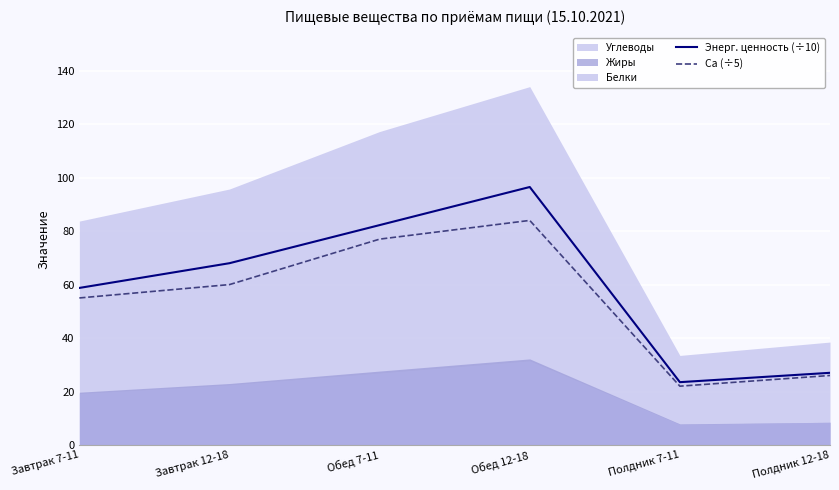

Is it true that Энерг. ценность (÷10) equals 27.0 at Полдник 12-18?

True